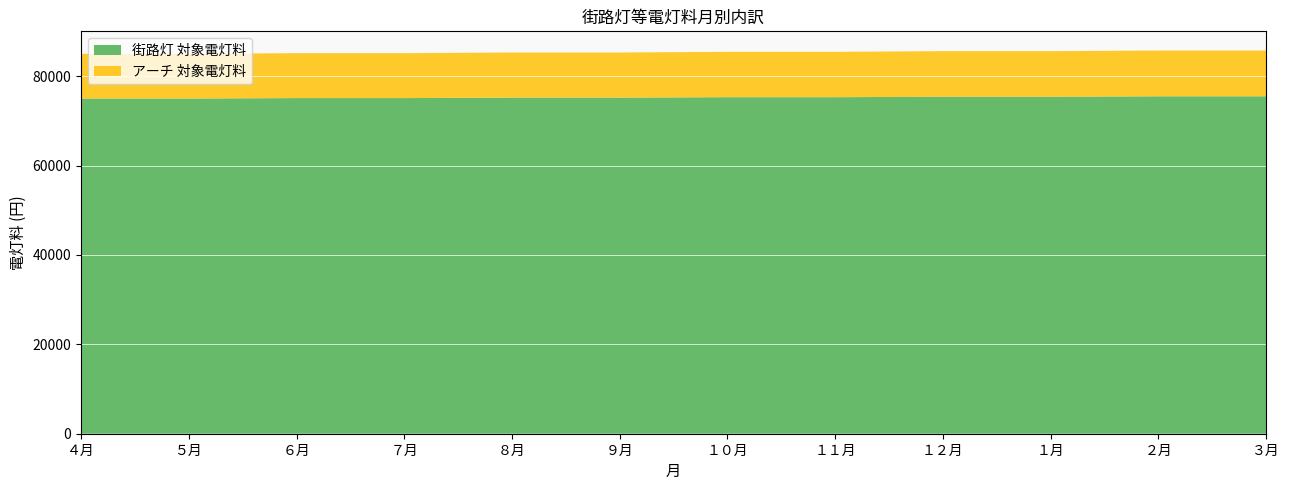

Reading right to left, what are all the values shown in this chart?

街路灯 対象電灯料: ３月=75500	２月=75500	１月=75400	１２月=75400	１１月=75300	１０月=75300	９月=75200	８月=75200	７月=75100	６月=75100	５月=75000	４月=75000
アーチ 対象電灯料: ３月=10250	２月=10250	１月=10200	１２月=10200	１１月=10150	１０月=10150	９月=10100	８月=10100	７月=10050	６月=10050	５月=10000	４月=10000